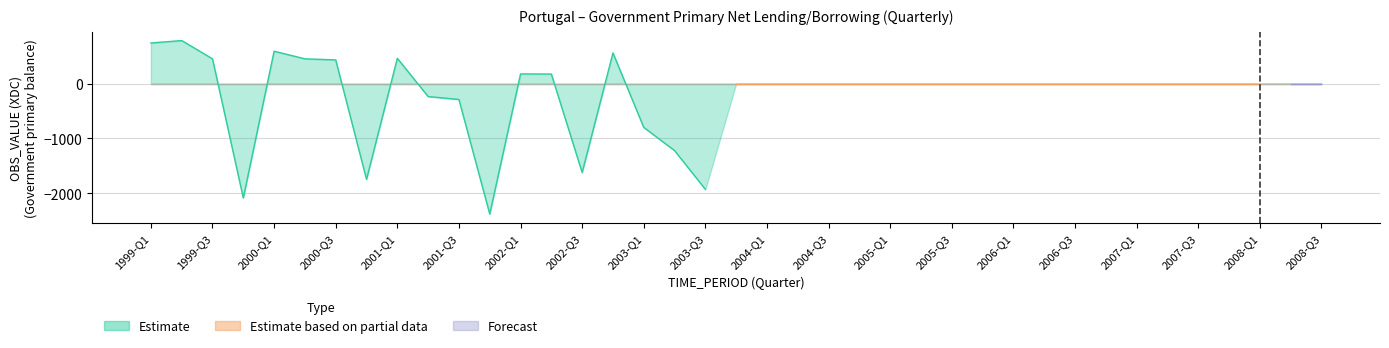

Does the chart have visible grid lines?

Yes